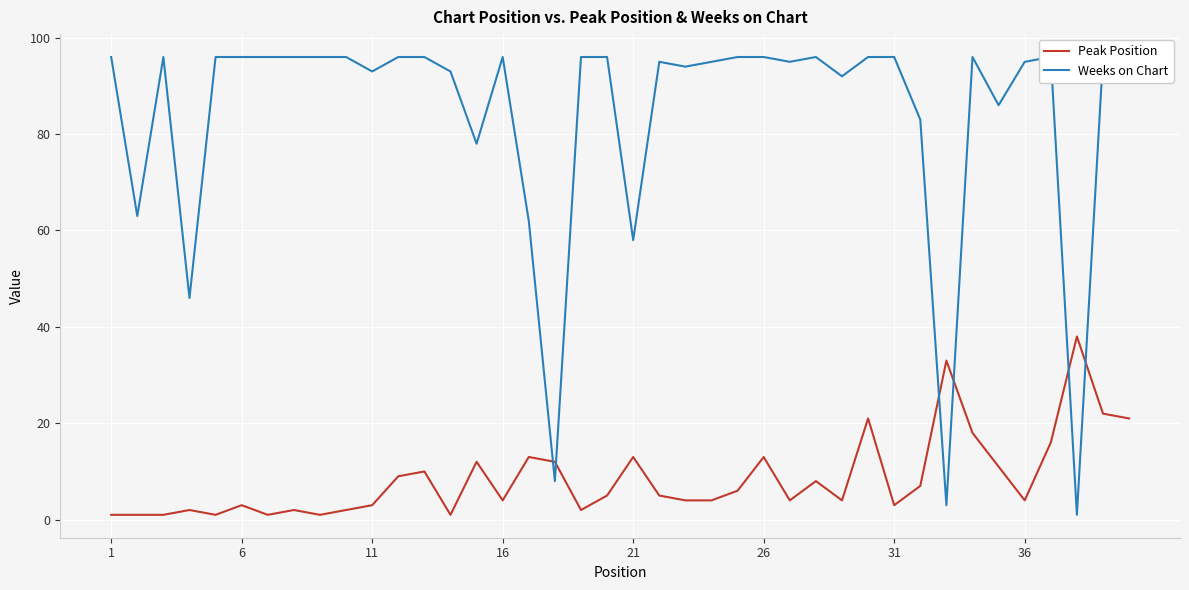

The value of Peak Position at 26 is 13. True or false?

True